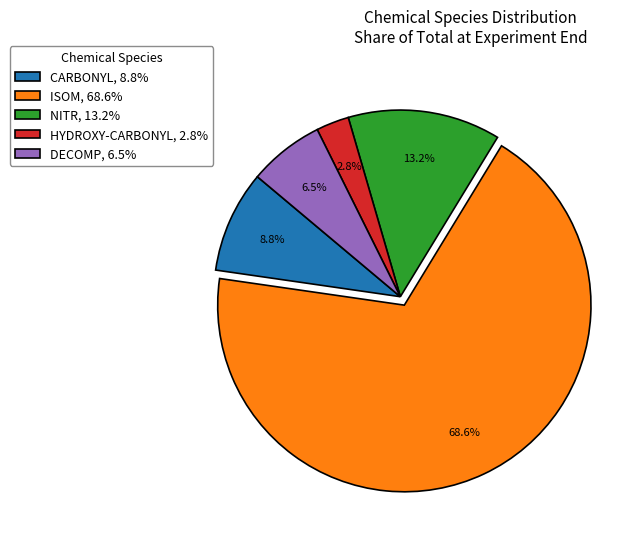

Which slice represents more than half of the pie?

ISOM